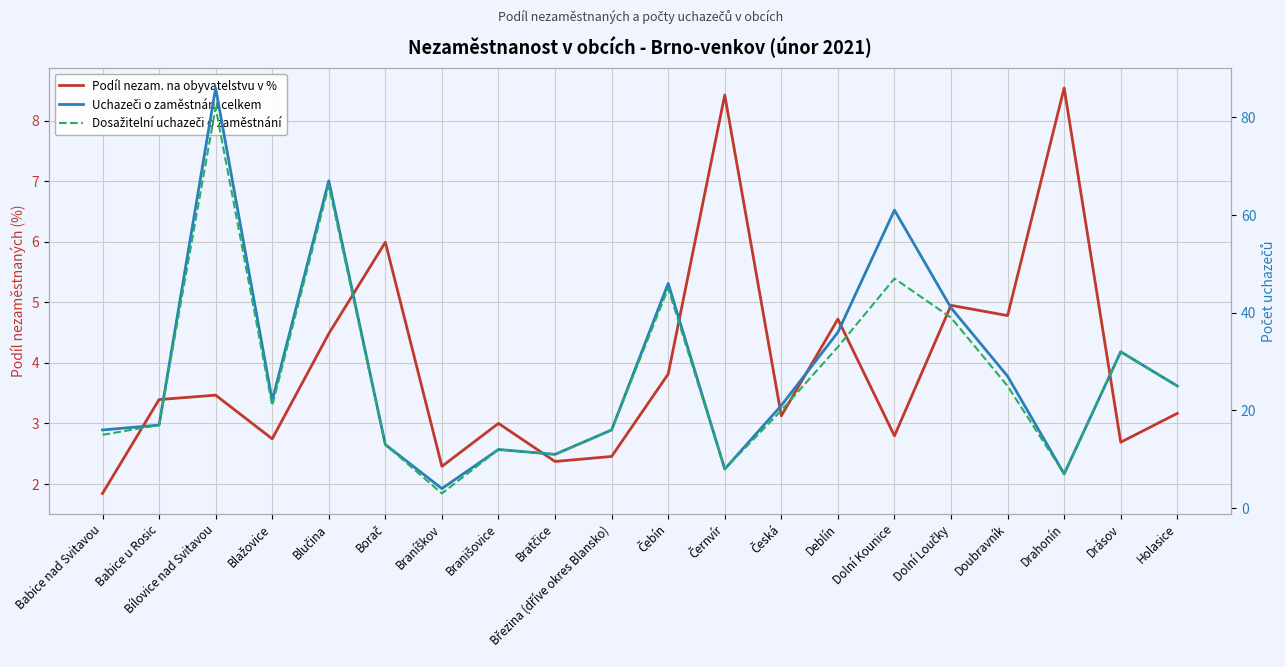

What is the maximum value for Podíl nezam. na obyvatelstvu v %?

8.5